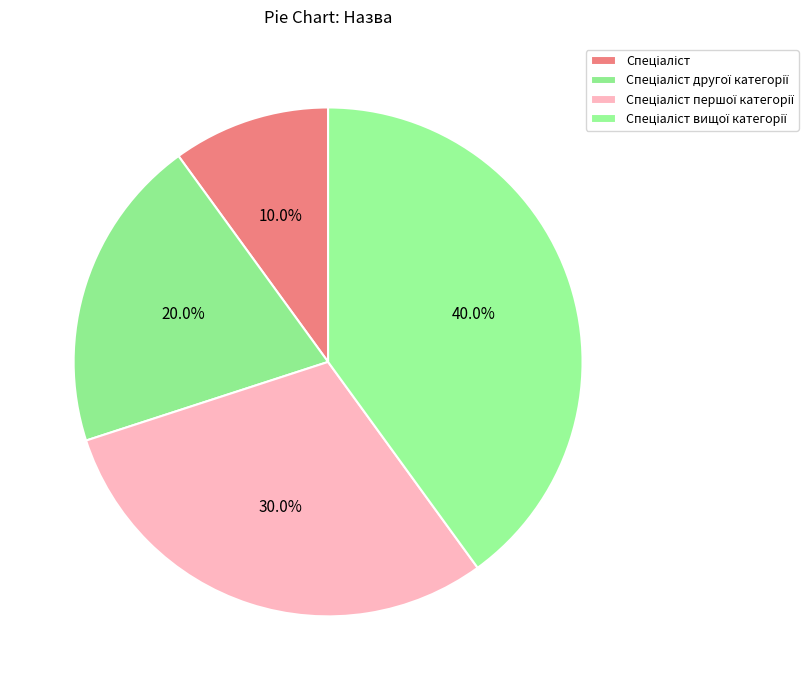

What percentage do Спеціаліст другої категорії and Спеціаліст першої категорії together represent?

50.0%